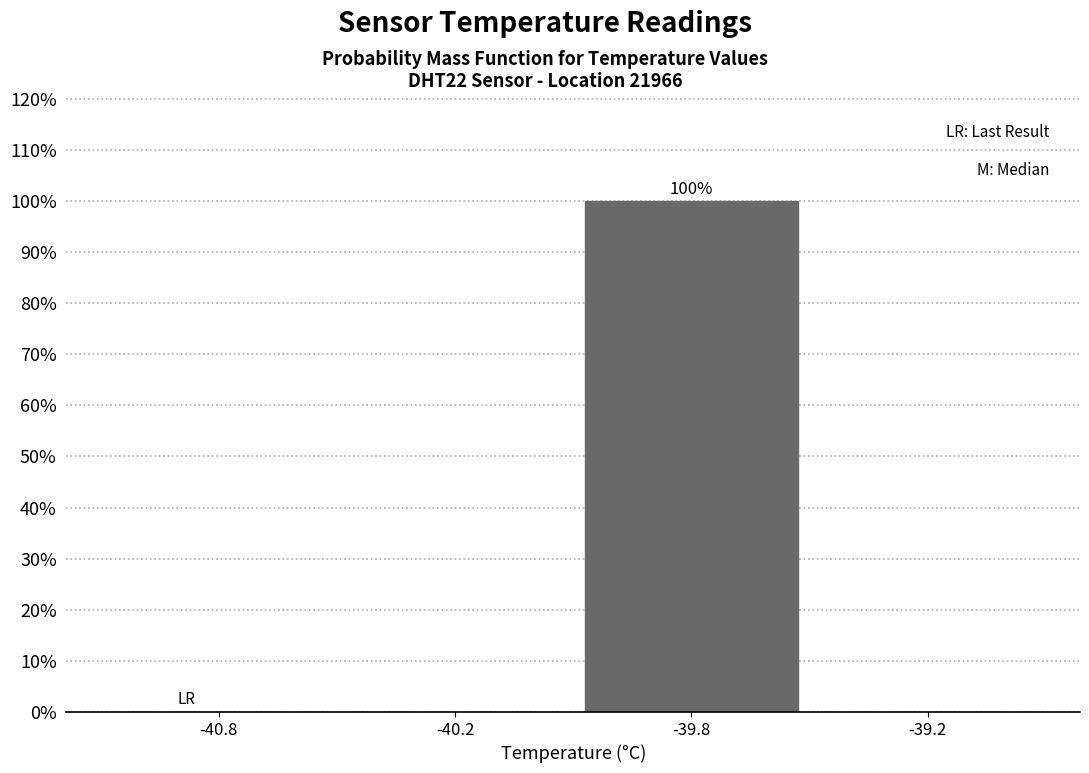

Reading left to right, list all the values displayed in this chart.

-40.8=0	-40.2=0	-39.8=100	-39.2=0